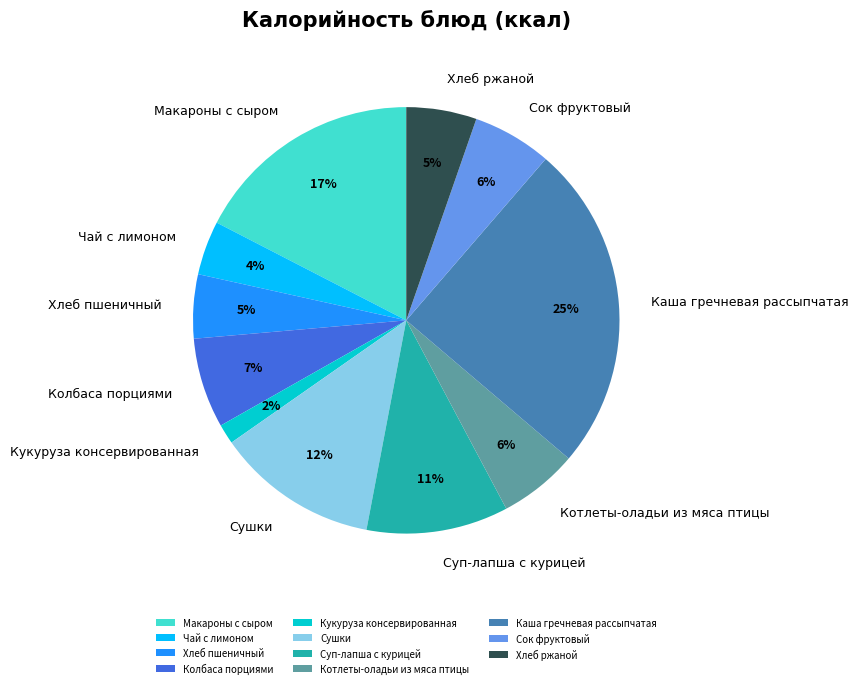

What is the largest slice in the pie chart?

Каша гречневая рассыпчатая